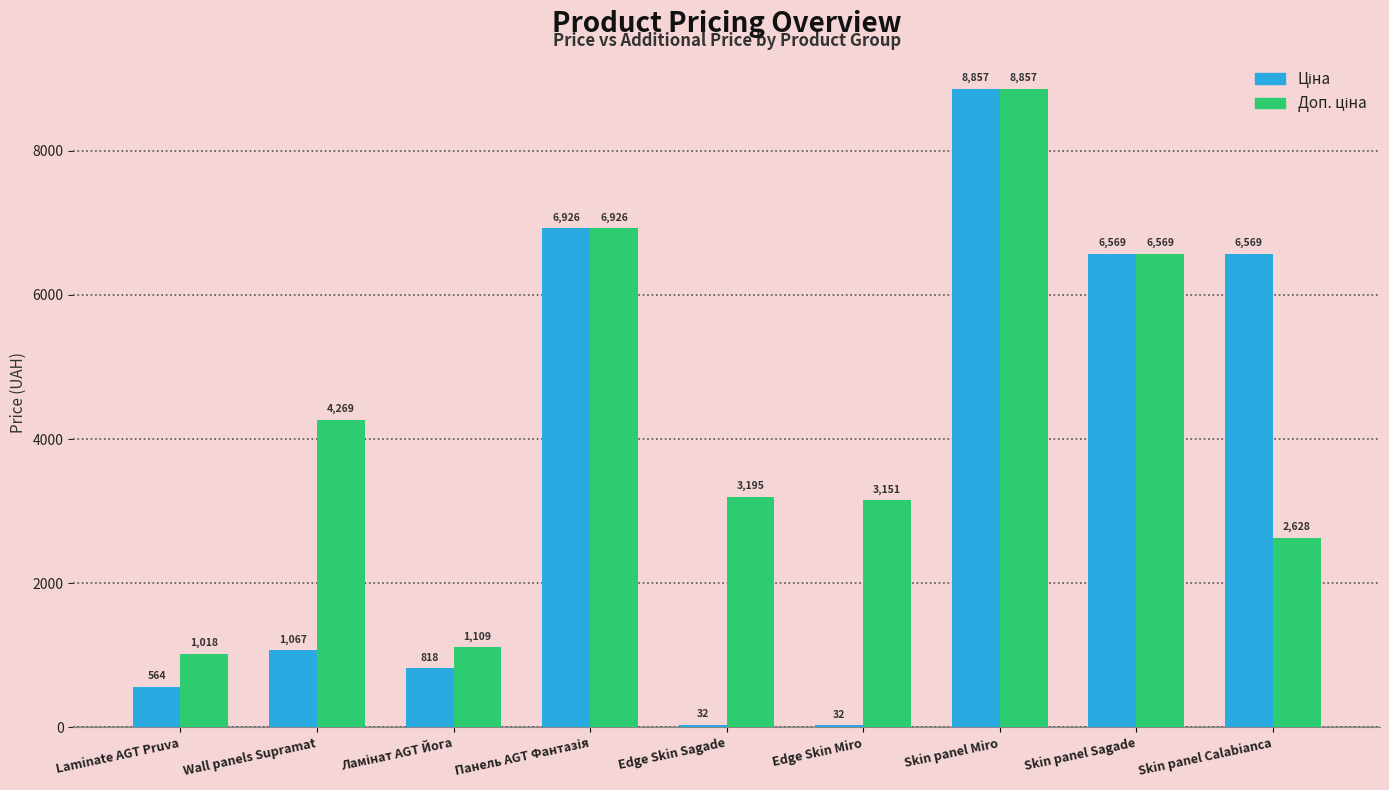

At how many categories does at least one series exceed 2709?

7